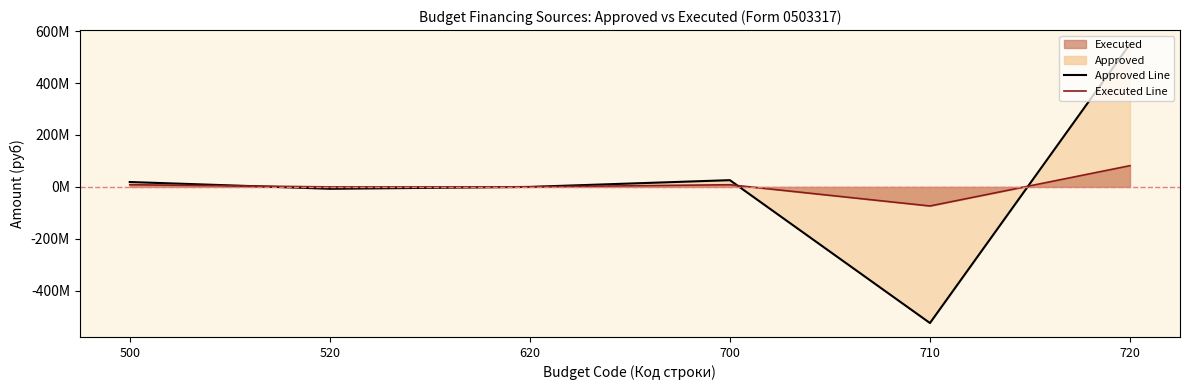

Reading left to right, what are all the values shown in this chart?

Approved Line: 500=18842934.7	520=-7125000.0	620=0.0	700=25967934.7	710=-524546979.9	720=550514914.7
Executed Line: 500=8357524.4	520=0.0	620=0.0	700=8357524.4	710=-73509870.7	720=81867395.1